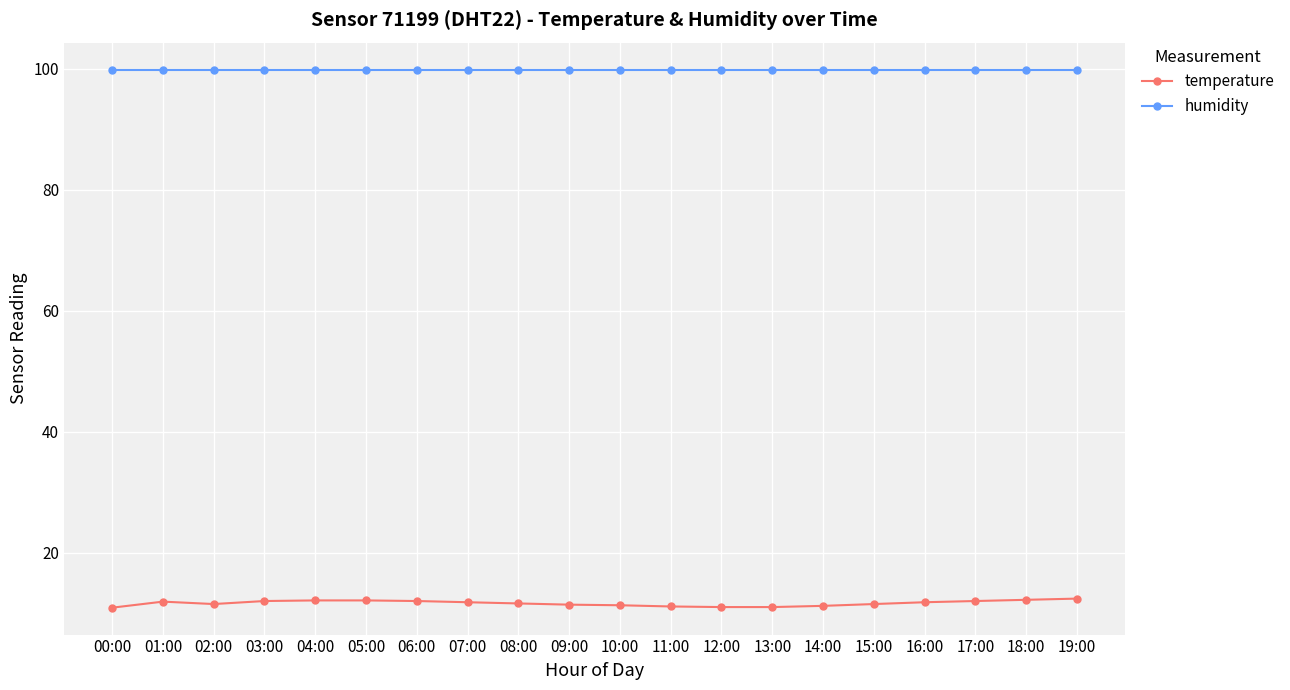

True or false: humidity and temperature intersect in this chart.

False